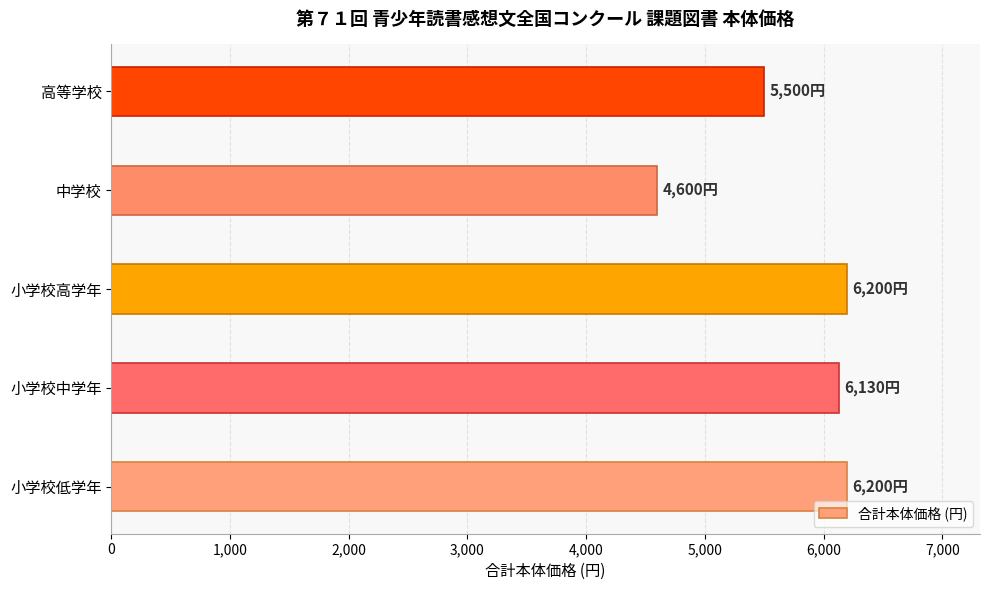

Where is the data nearest to the value 5400?

高等学校